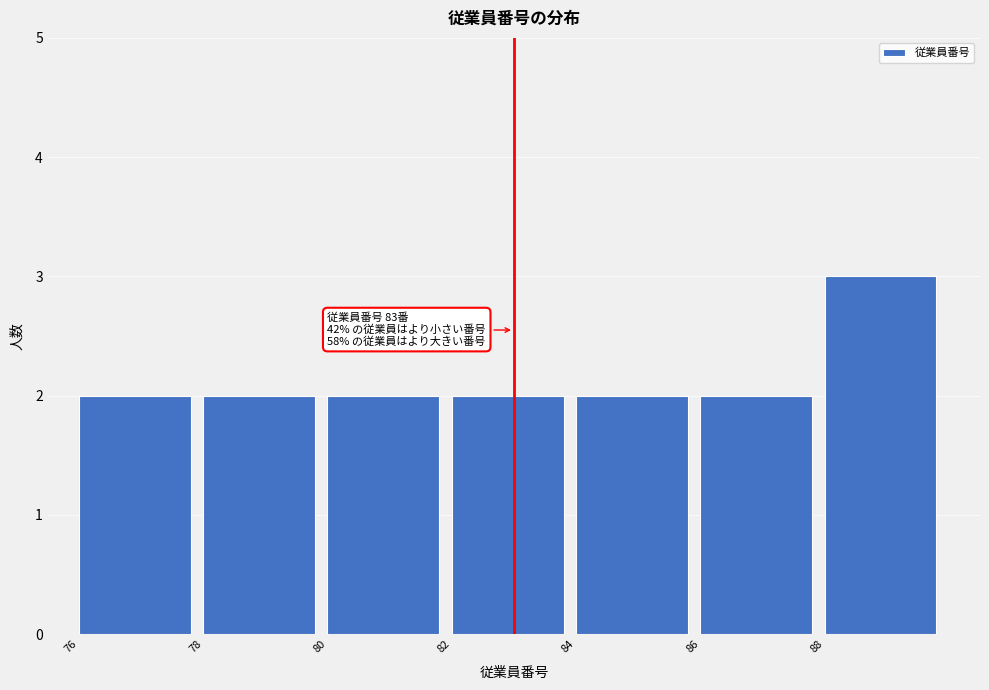

Which range on the x-axis has the tallest bar?

88 to 90